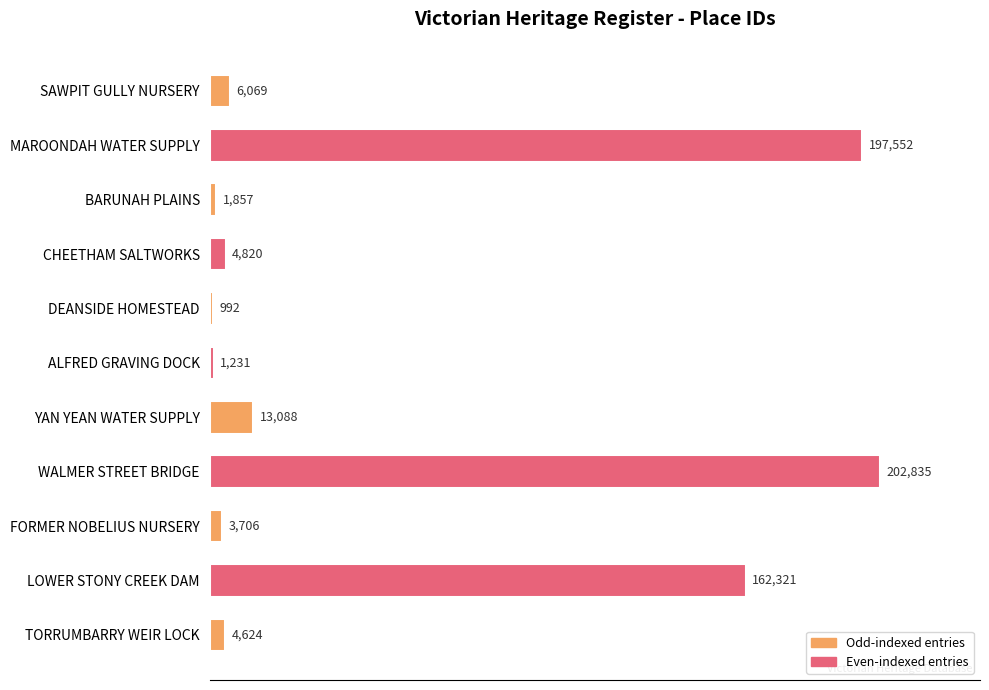

What is the label of the 8th bar from the bottom?

CHEETHAM SALTWORKS